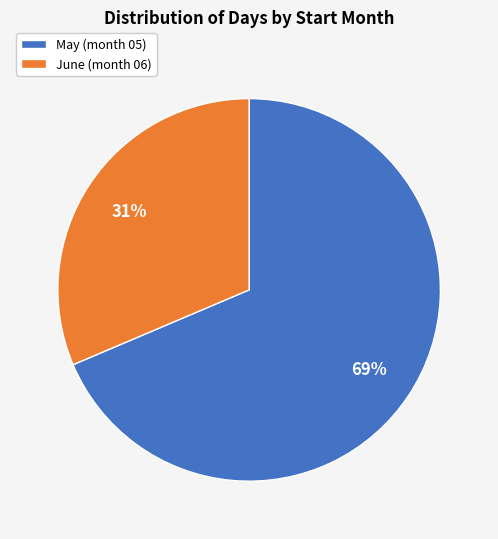

Rank the categories by value from lowest to highest.

June (month 06), May (month 05)